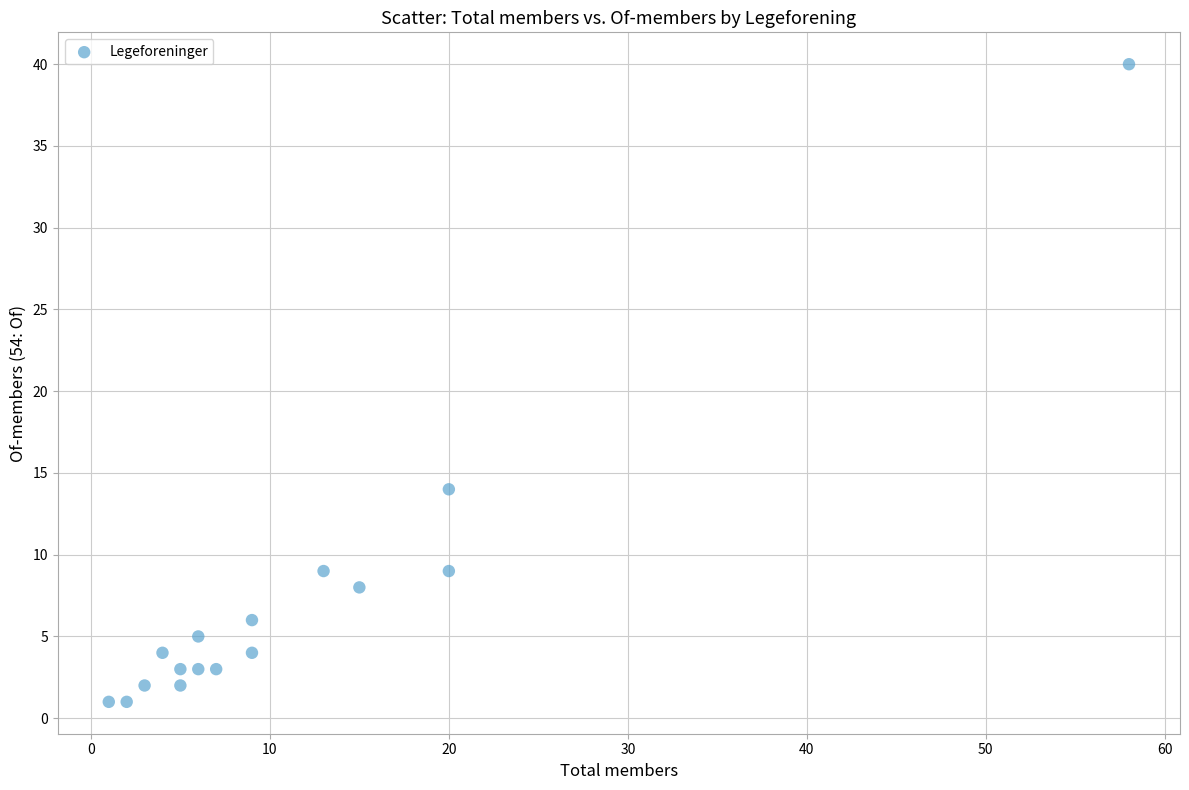

What Y value in the scatter plot is closest to 20?

14